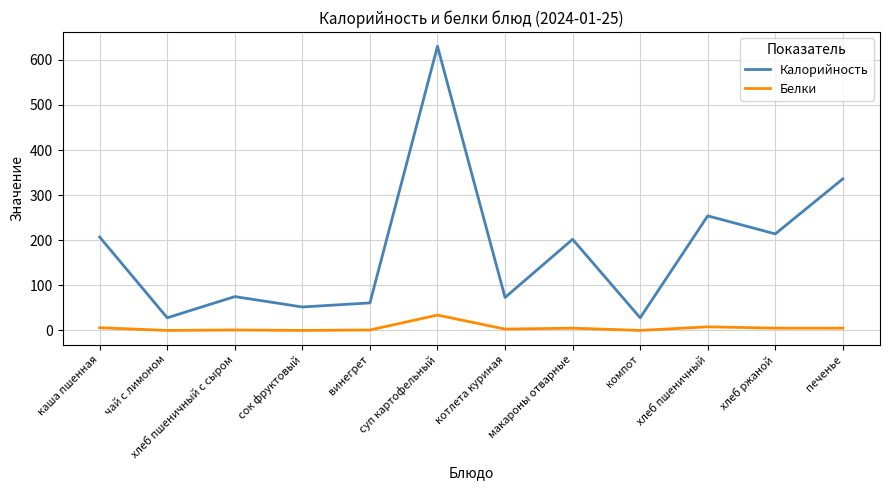

Where is Калорийность nearest to the value 329?

печенье